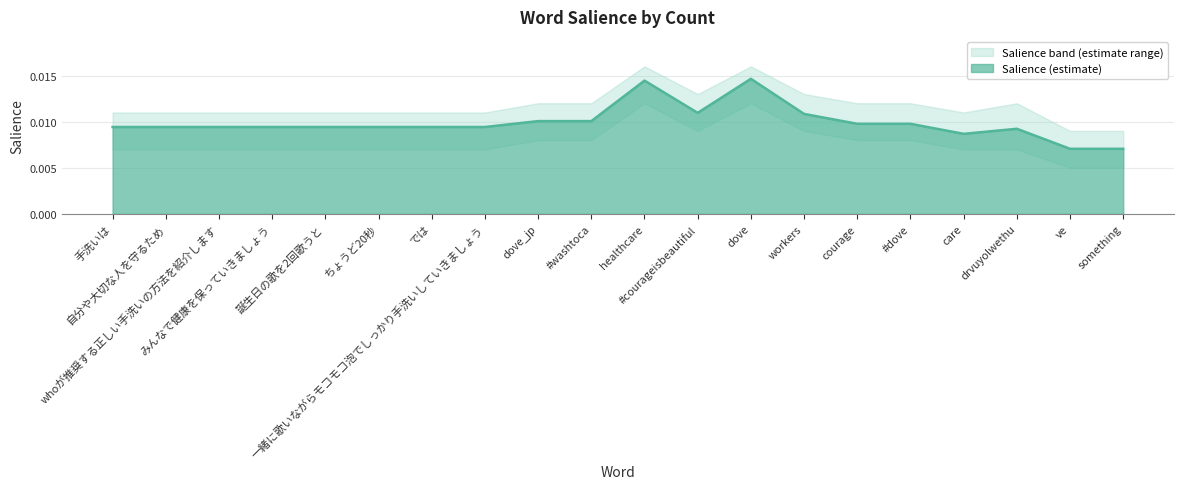

The Salience_lower series shows 0.0 at ちょうど20秒. True or false?

True